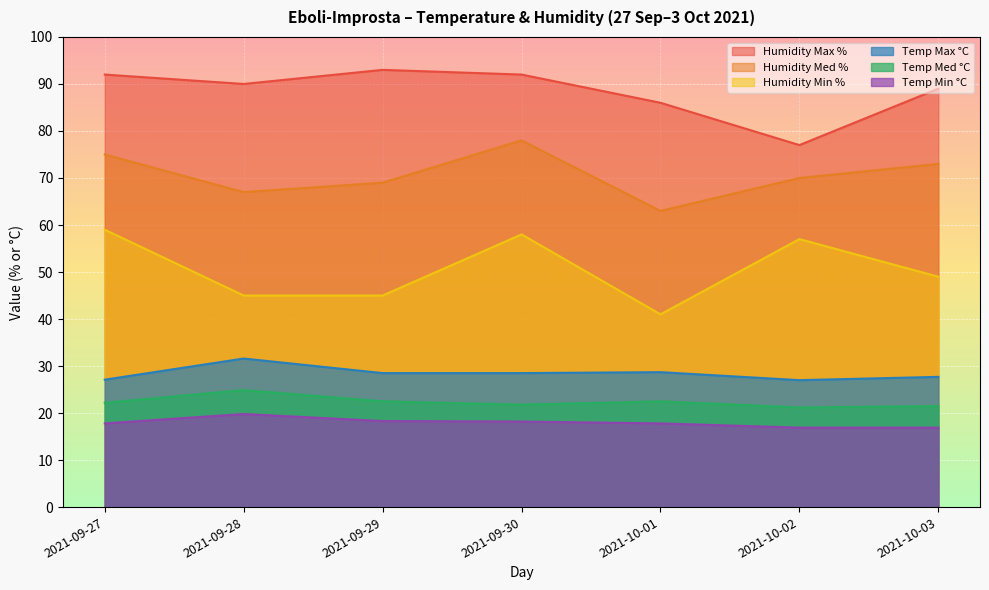

Which series changed the most between 2021-09-27 and 2021-10-03?

Humidity Min %